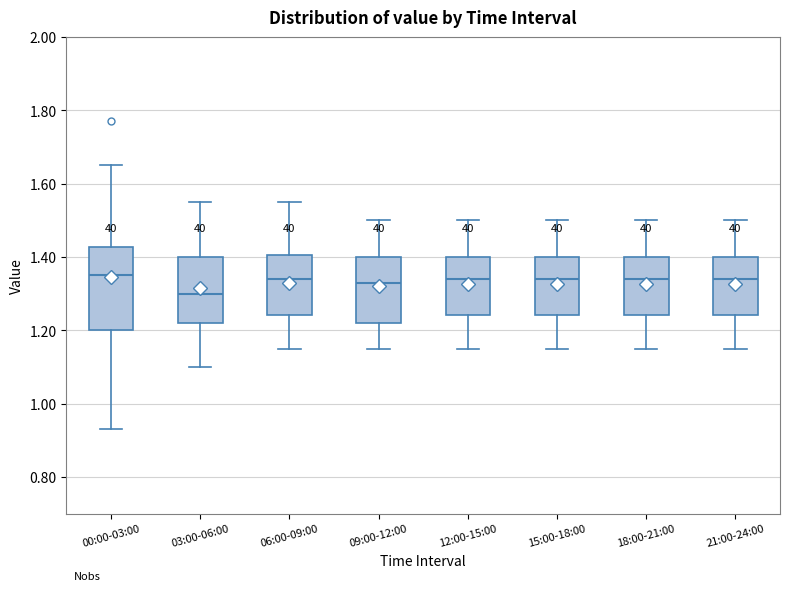

Where does the upper whisker of the box for 21:00-24:00 end on the y-axis? The values are not printed on the chart, so give them approximately, as read against the axis.

1.50